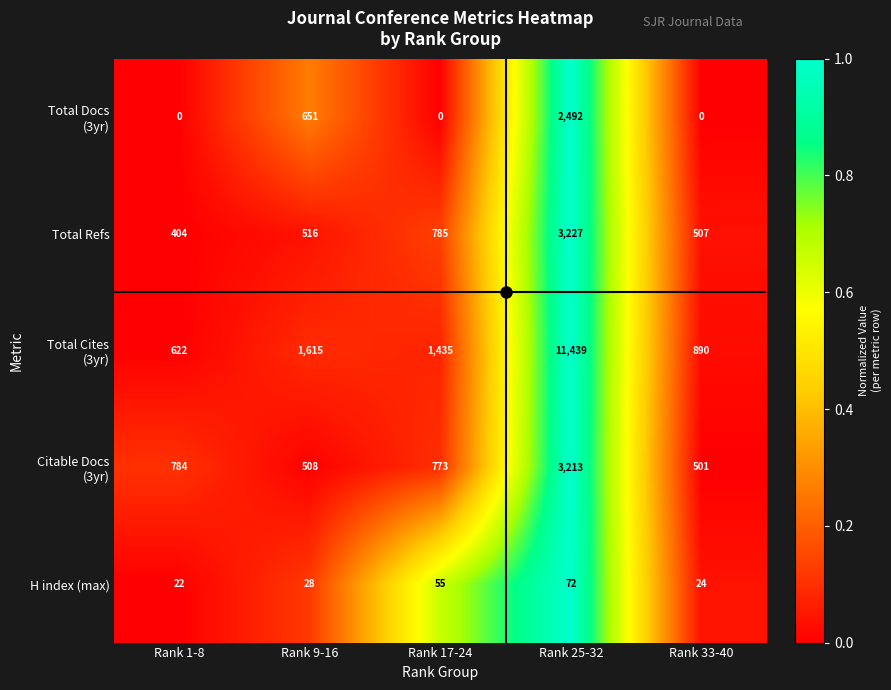

What is the approximate value of H index (max) at Rank 33-40, to the nearest 10?

20